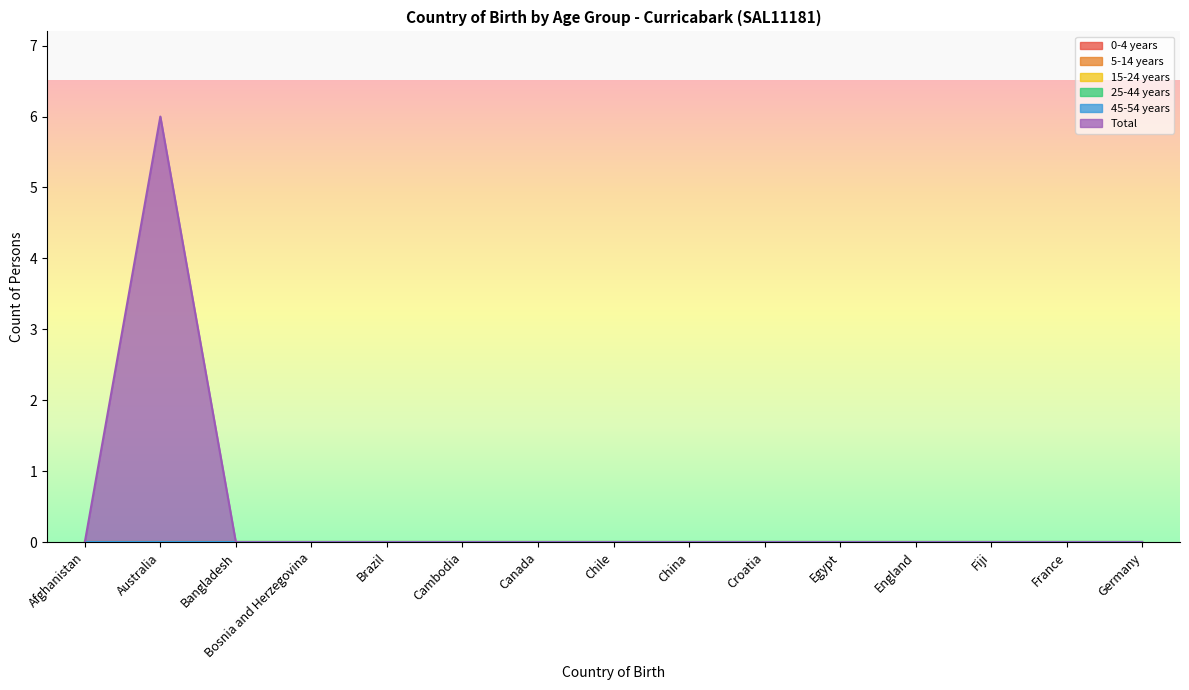

What is the label of the 10th point from the left?

Croatia